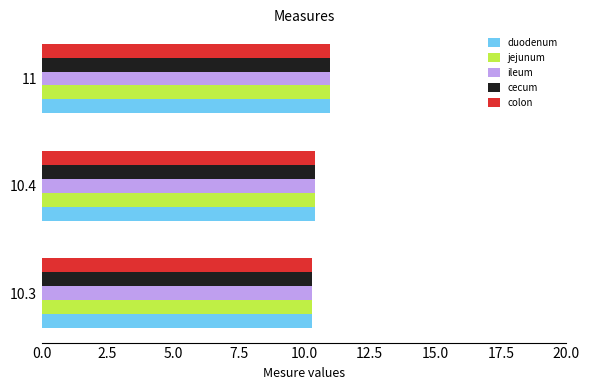

Which category has the highest value in the duodenum series?

11